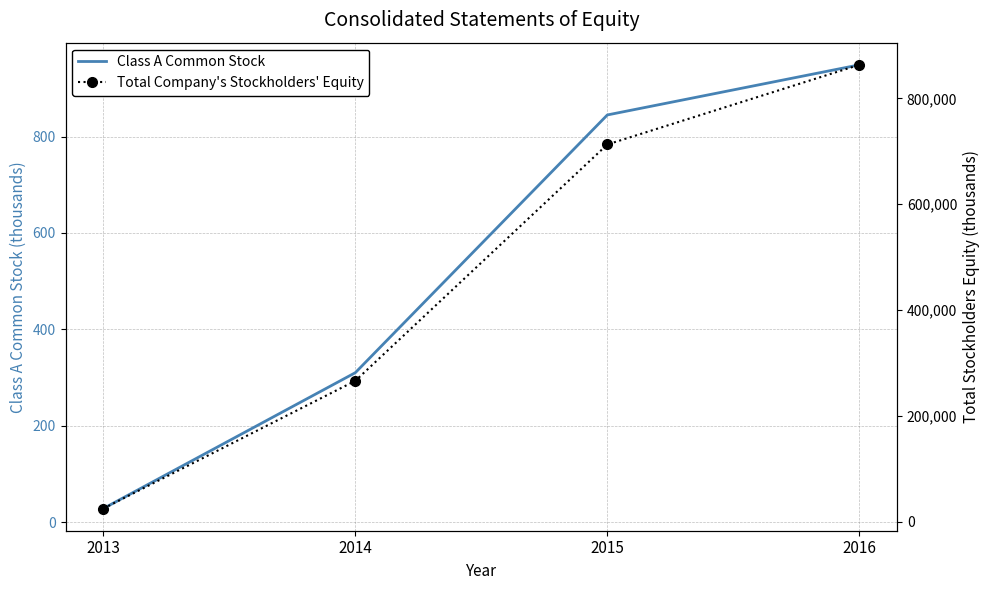

Rank the series by their maximum value, from highest to lowest.

Total Company's Stockholders' Equity, Class A Common Stock